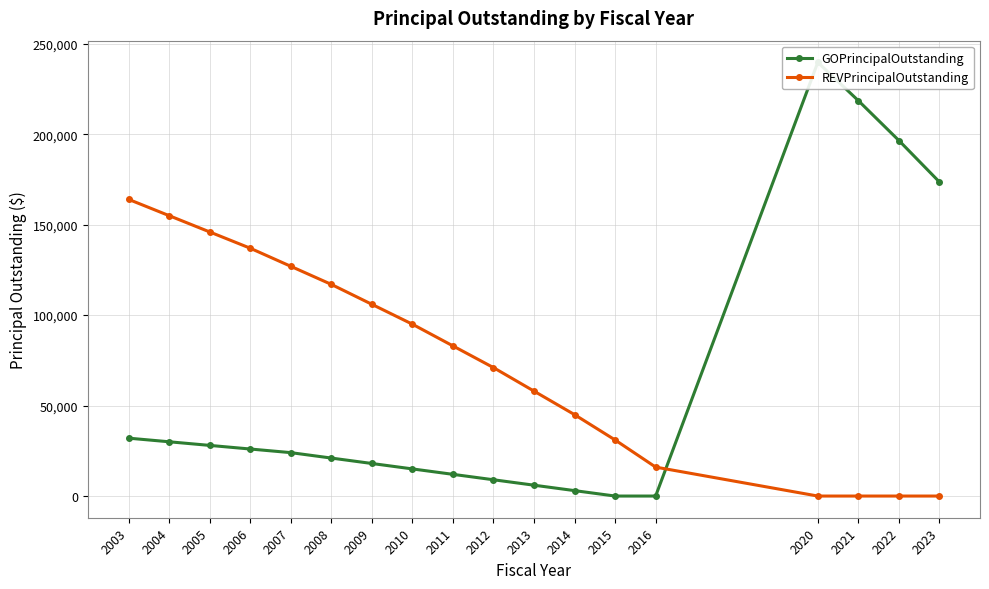

At which category does GOPrincipalOutstanding reach its first local peak?

2020